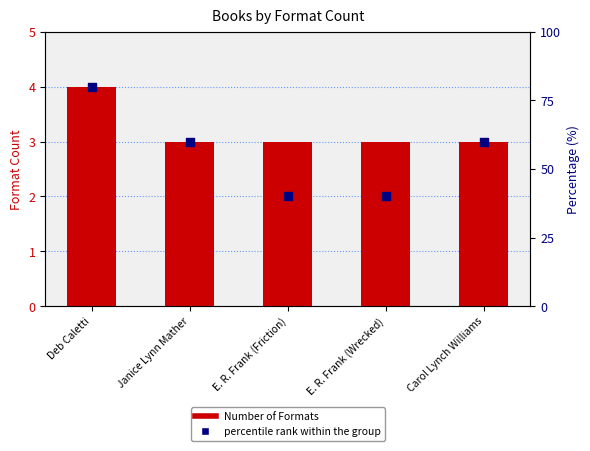

Which series has the widest spread of Y values?

percentile rank within the group